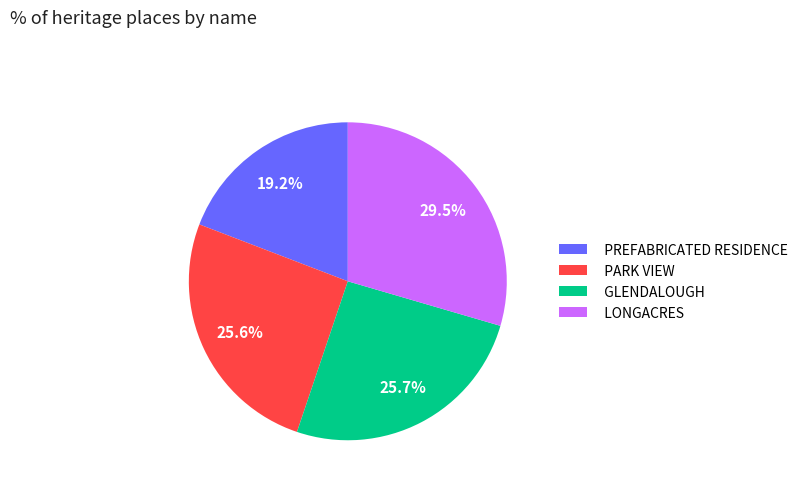

Which slice is the smallest?

PREFABRICATED RESIDENCE